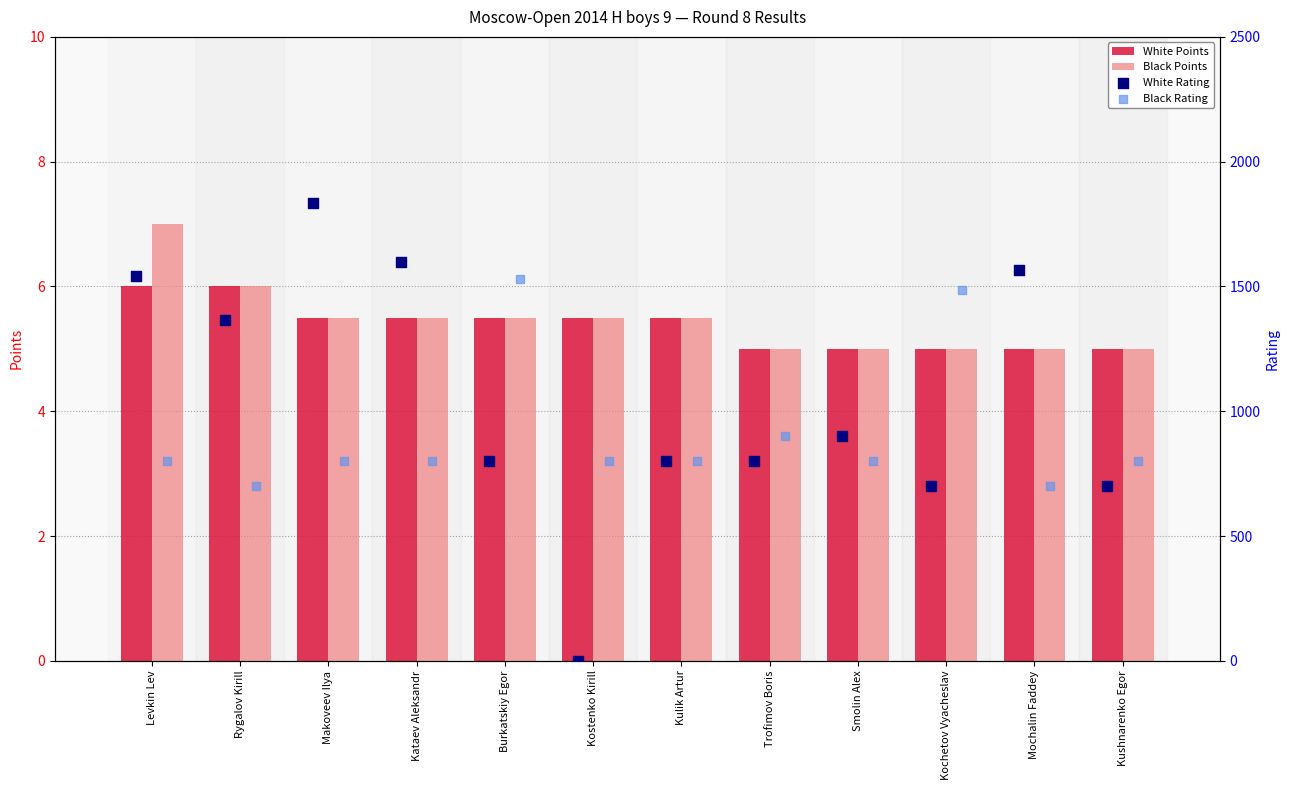

Which series reaches the maximum Y coordinate?

White Rating